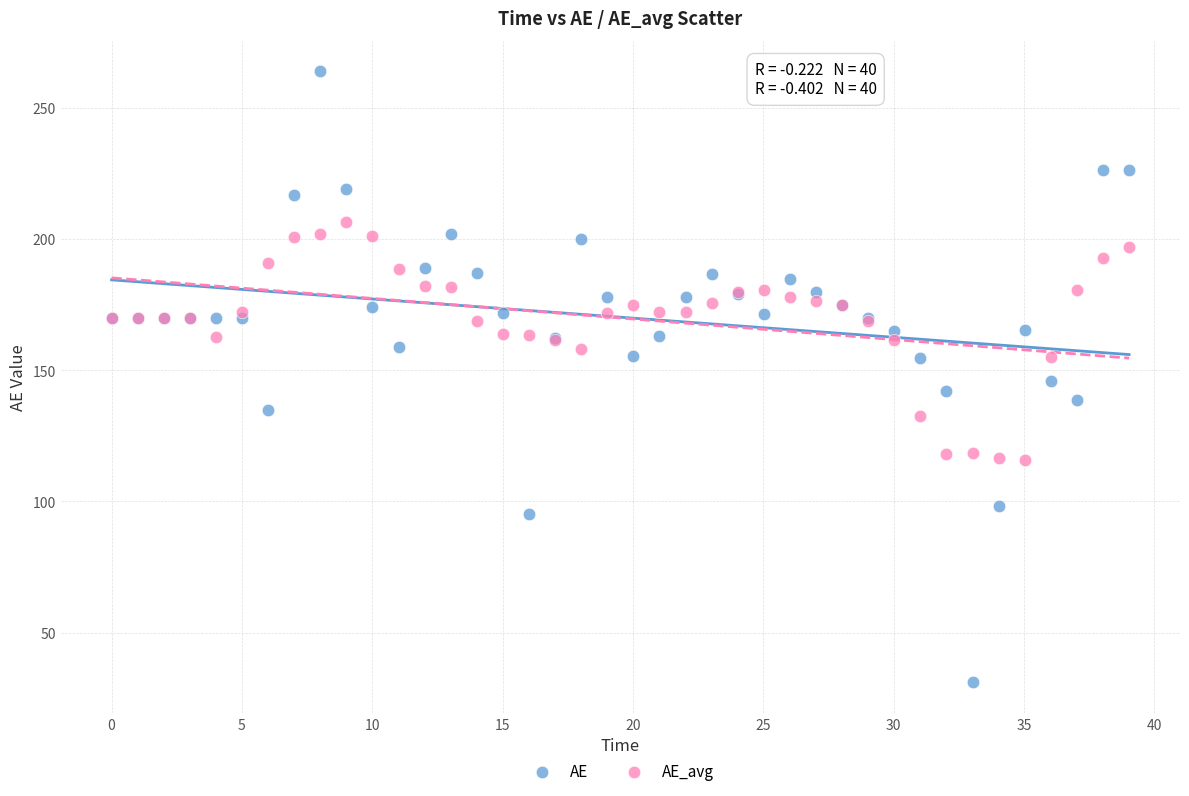

What are all the series names shown in the legend?

AE, AE_avg